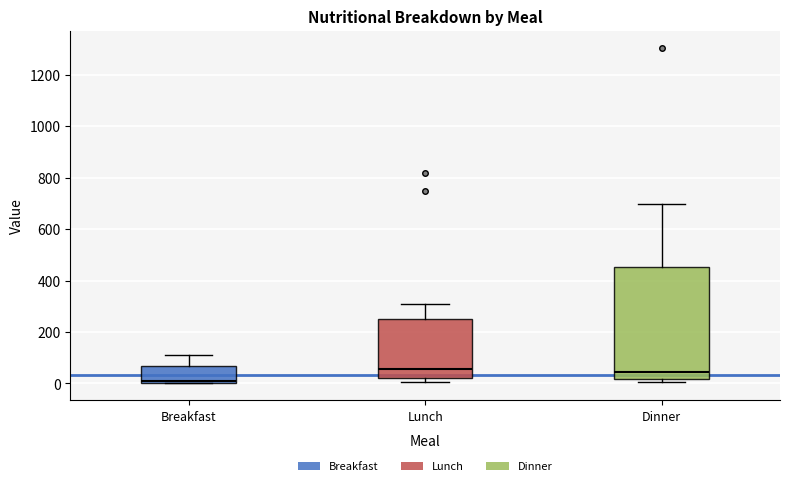

Which box is the tallest, from its lower edge to its upper edge?

Dinner